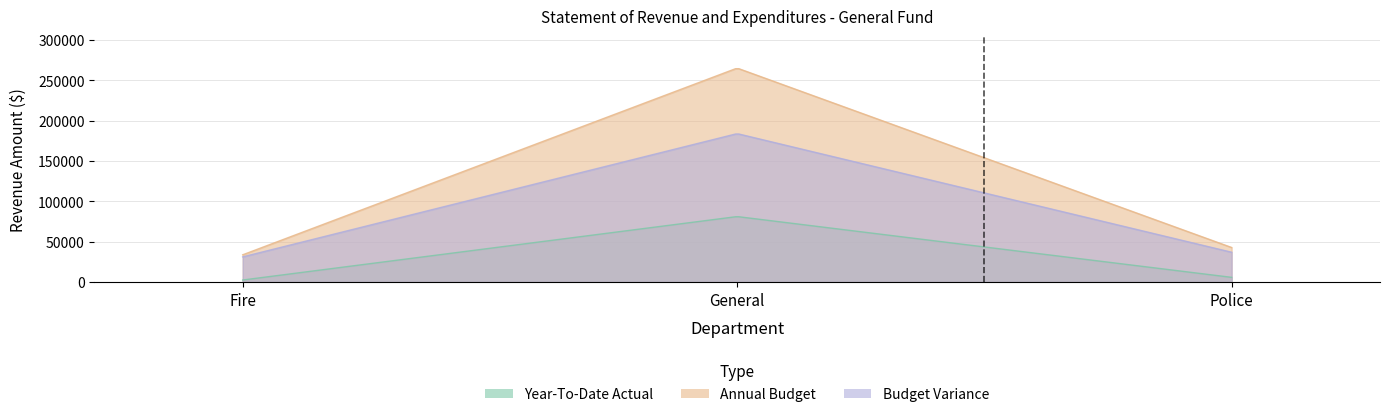

Reading right to left, transcribe all the data shown in this chart.

Year-To-Date Actual: 5881.0	81214.5	2572.5
Annual Budget: 42866.0	265229.7	33815.6
Budget Variance: 36985.0	184015.2	31243.1